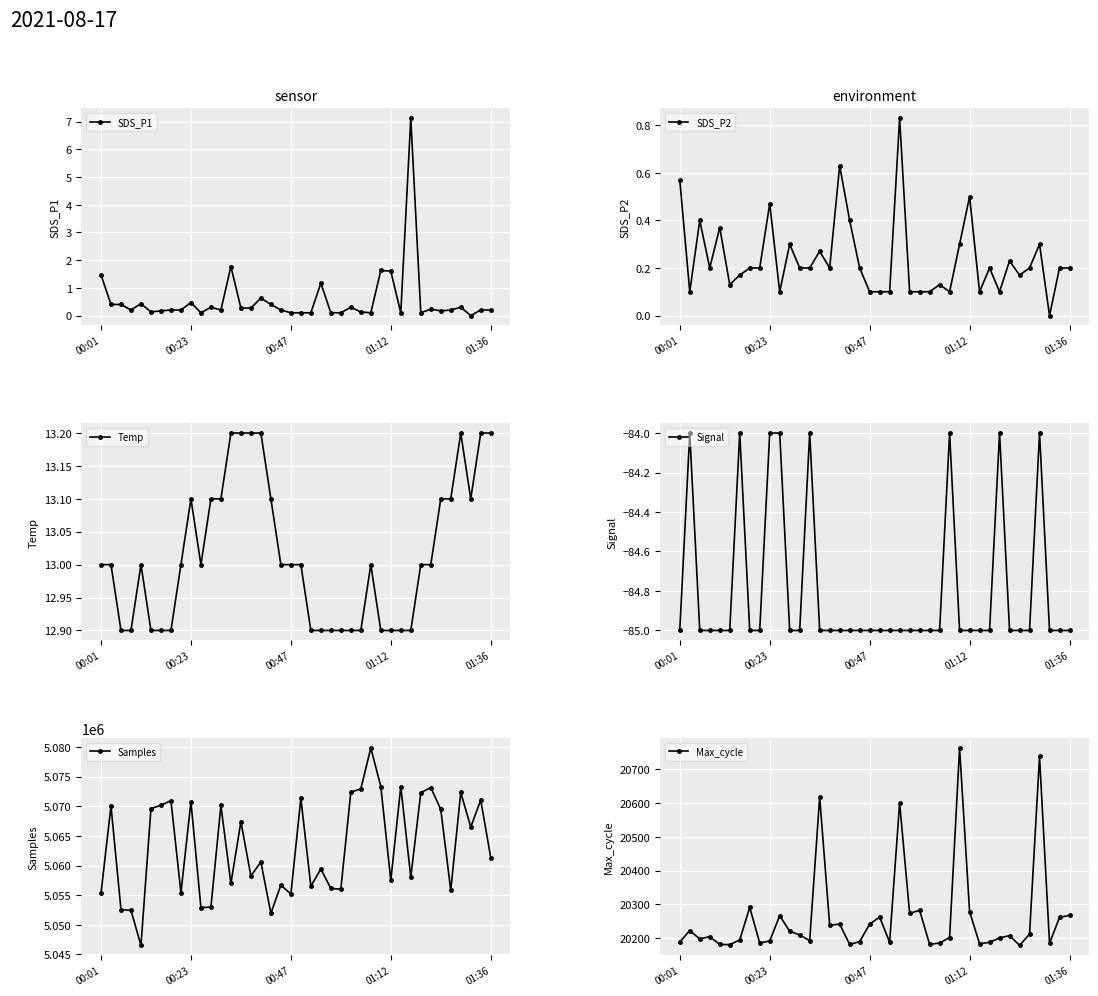

How many interior local peaks does the Temp series have?

4